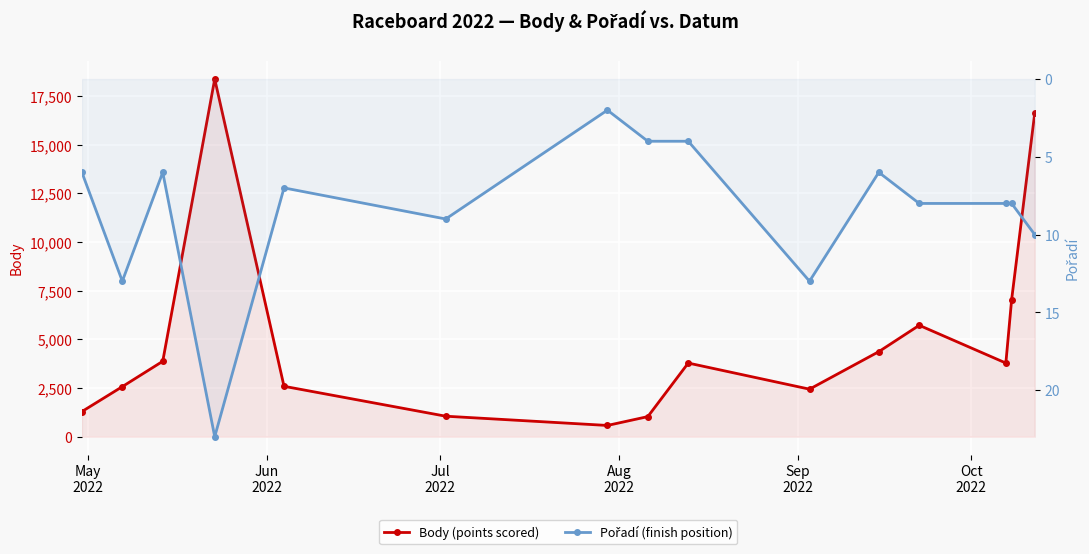

What are all the series names shown in the legend?

Body (points scored), Pořadí (finish position)